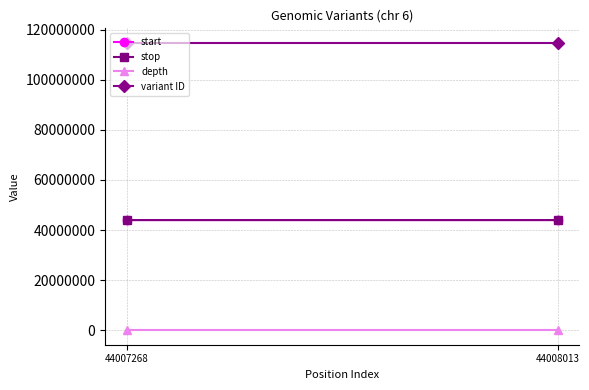

What are all the series names shown in the legend?

start, stop, depth, variant ID